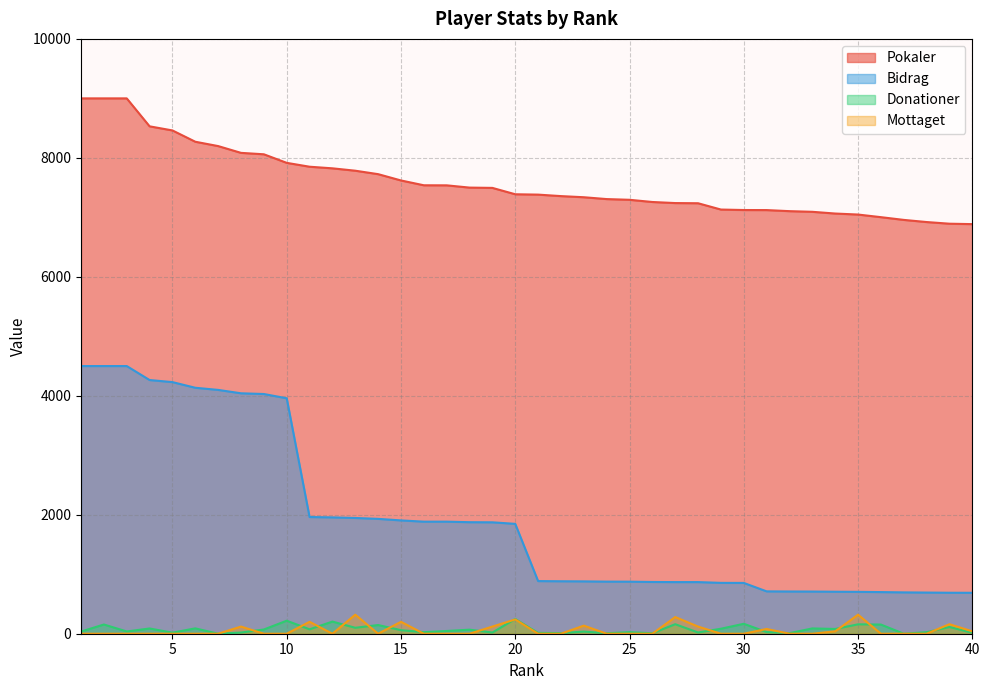

True or false: Pokaler and Bidrag cross at least once.

False